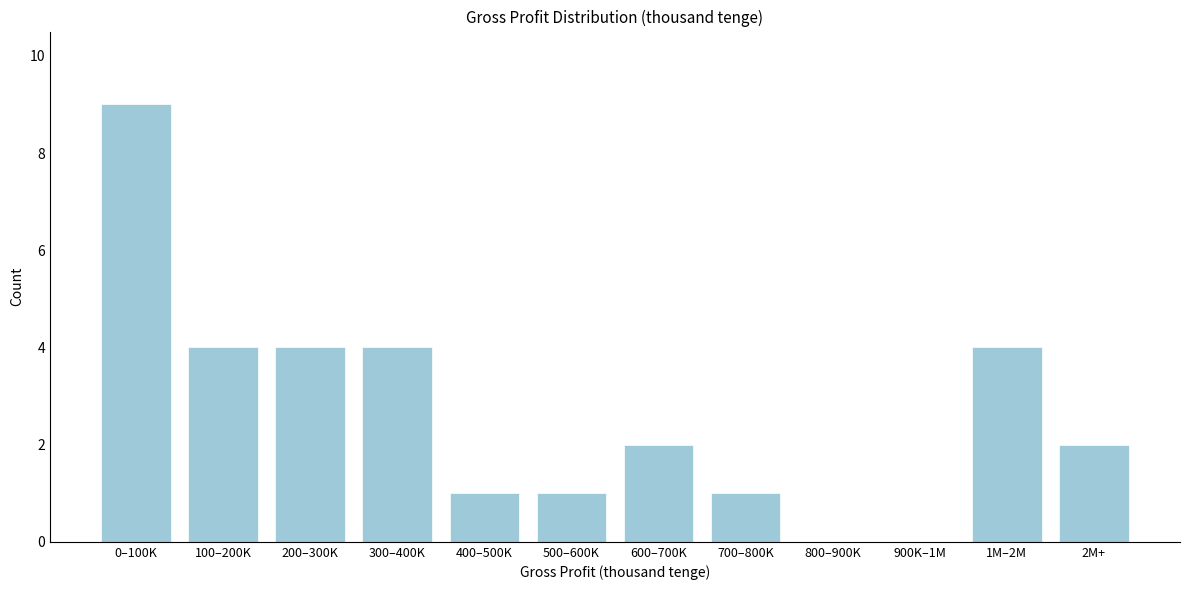

Reading left to right, list all the values displayed in this chart.

0–100K=9	100–200K=4	200–300K=4	300–400K=4	400–500K=1	500–600K=1	600–700K=2	700–800K=1	800–900K=0	900K–1M=0	1M–2M=4	2M+=2